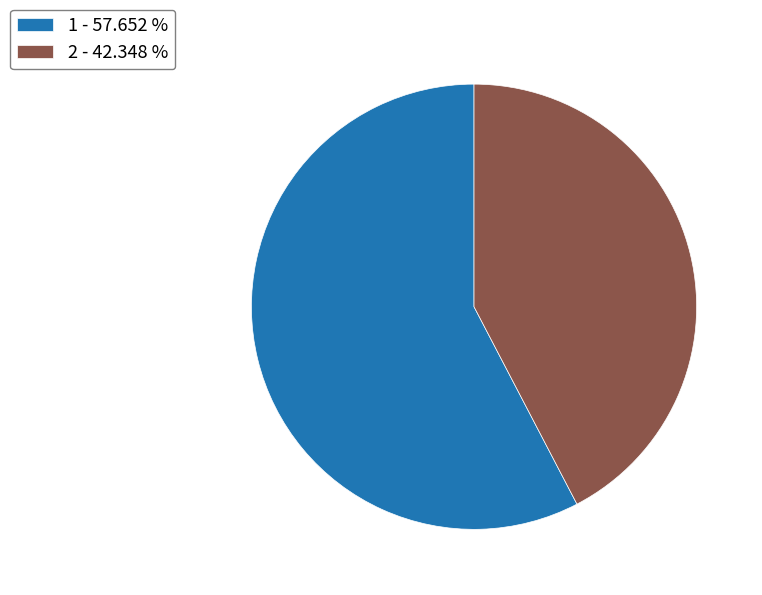

Is there any slice that represents more than half of the pie?

Yes